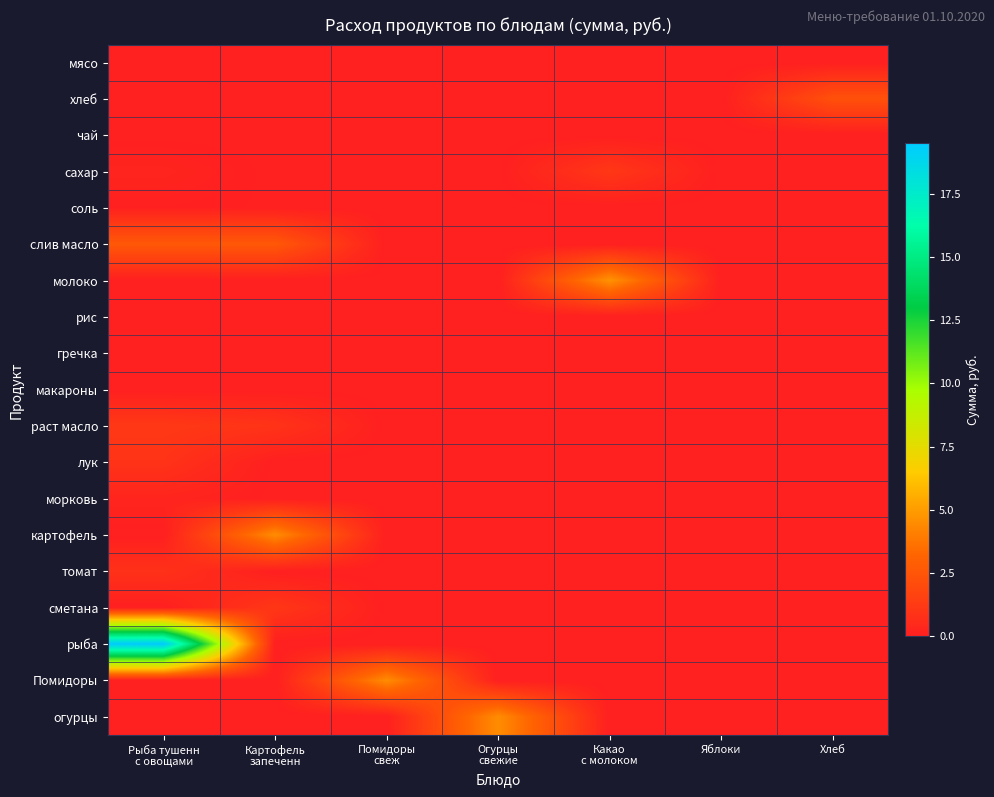

At which category is the sum across all series the highest?

Рыба тушенн
с овощами